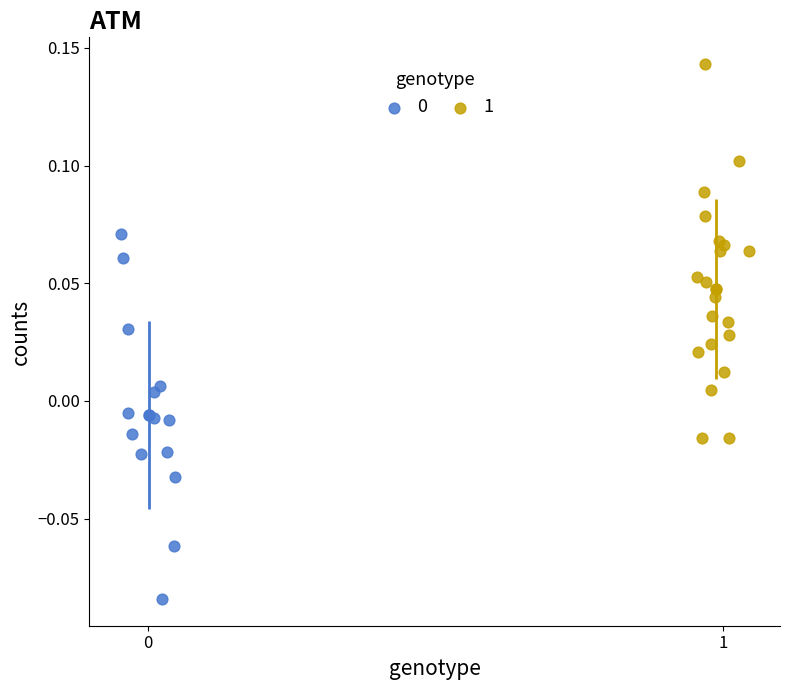

Which series reaches the maximum Y coordinate?

1